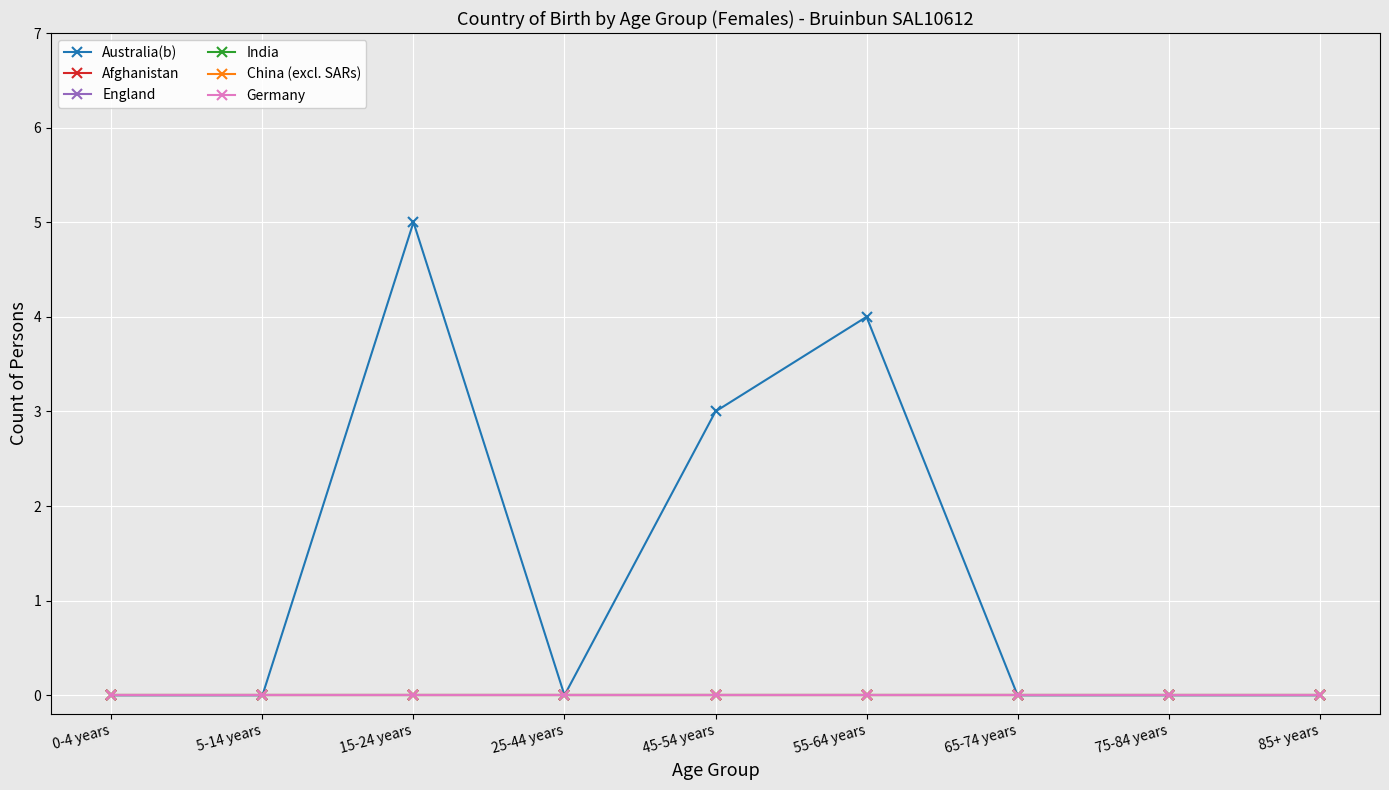

True or false: China (excl. SARs) and Afghanistan intersect in this chart.

False